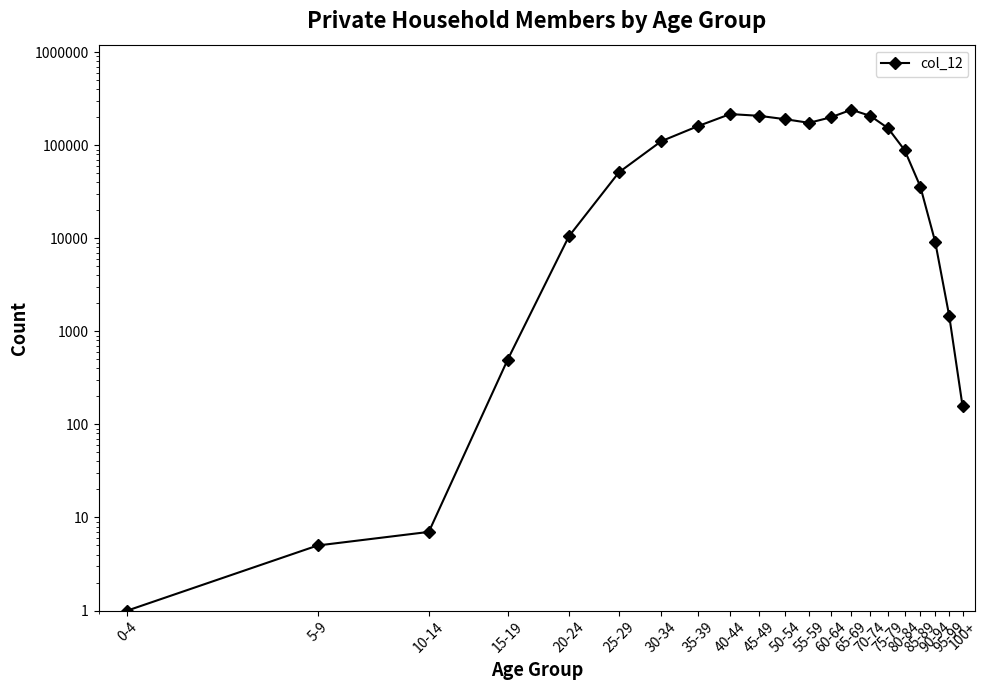

Rank the categories by value from highest to lowest.

65-69, 40-44, 45-49, 70-74, 60-64, 50-54, 55-59, 35-39, 75-79, 30-34, 80-84, 25-29, 85-89, 20-24, 90-94, 95-99, 15-19, 100+, 10-14, 5-9, 0-4